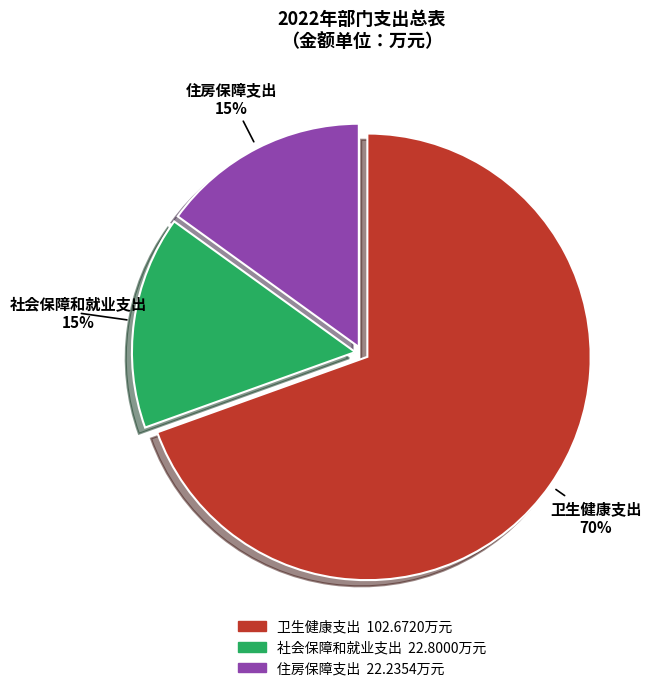

To the nearest percent, what percentage of the pie is 卫生健康支出?

70%